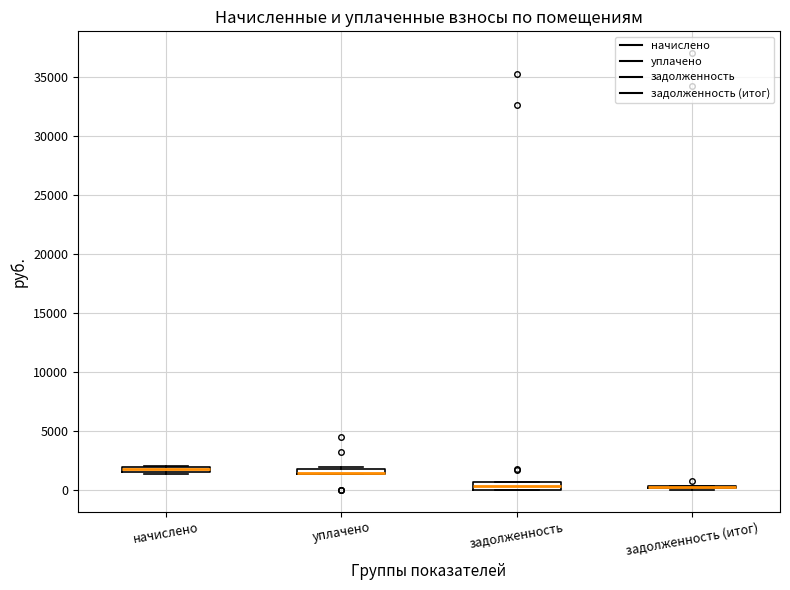

Where is the upper edge of the box for уплачено on the y-axis? The values are not printed on the chart, so give them approximately, as read against the axis.

2000